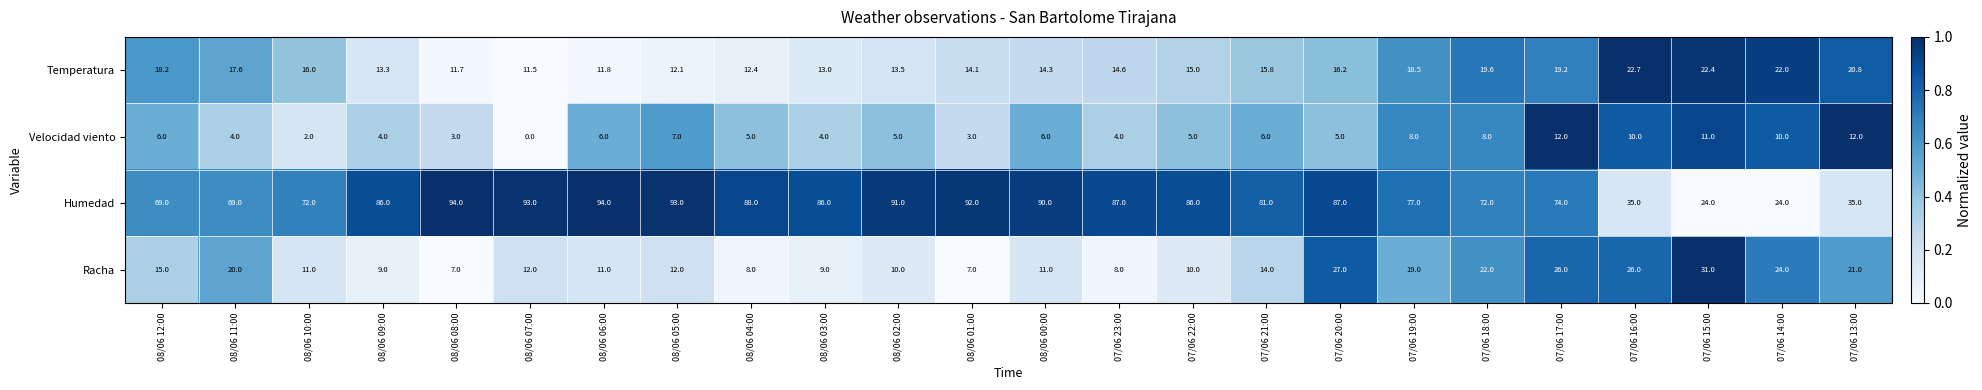

Which series has the largest range (max minus min)?

Humedad